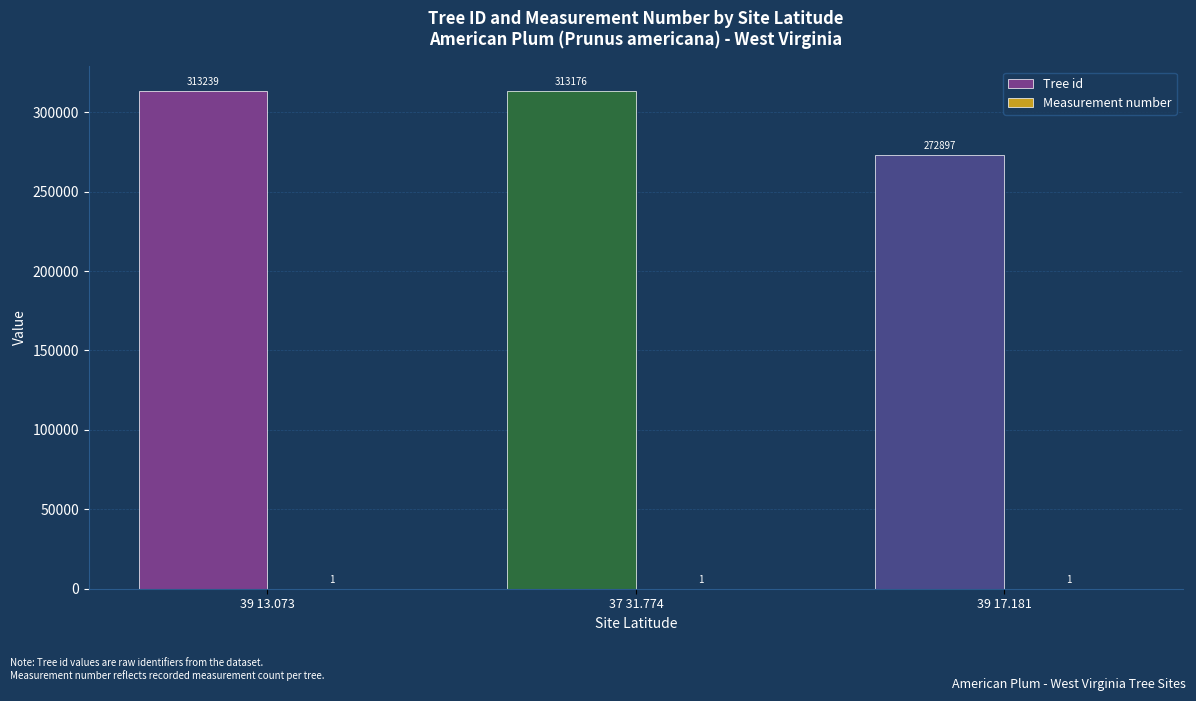

Where does the Tree id series first go above 313176?

39 13.073